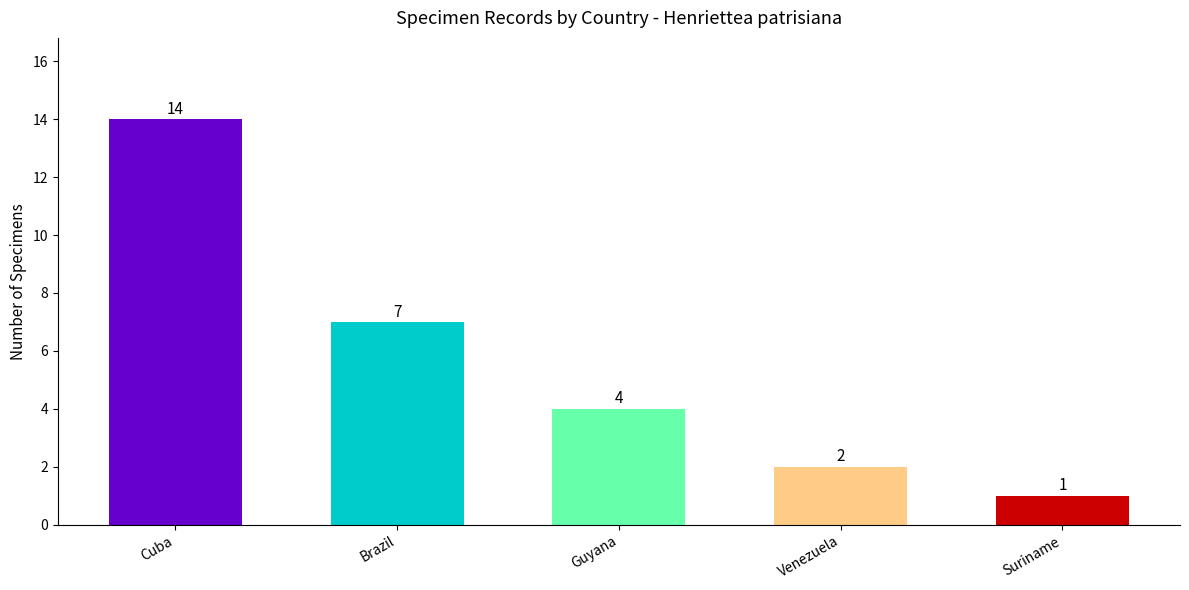

The chart shows a value of 7 at Brazil. True or false?

True